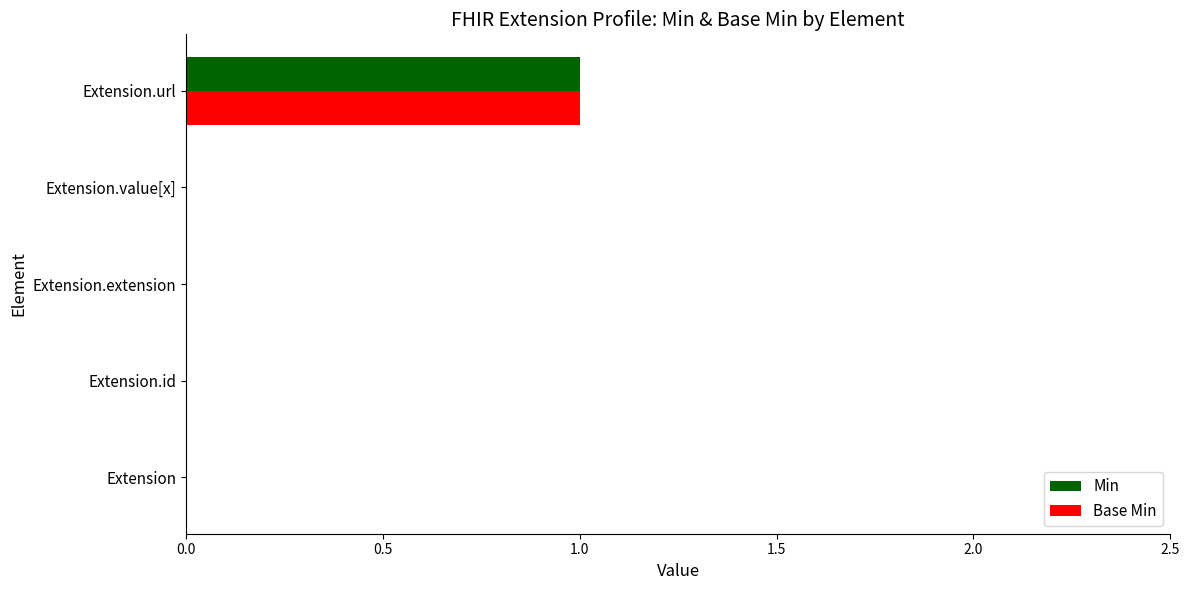

Is it true that Min equals 0 at Extension?

True